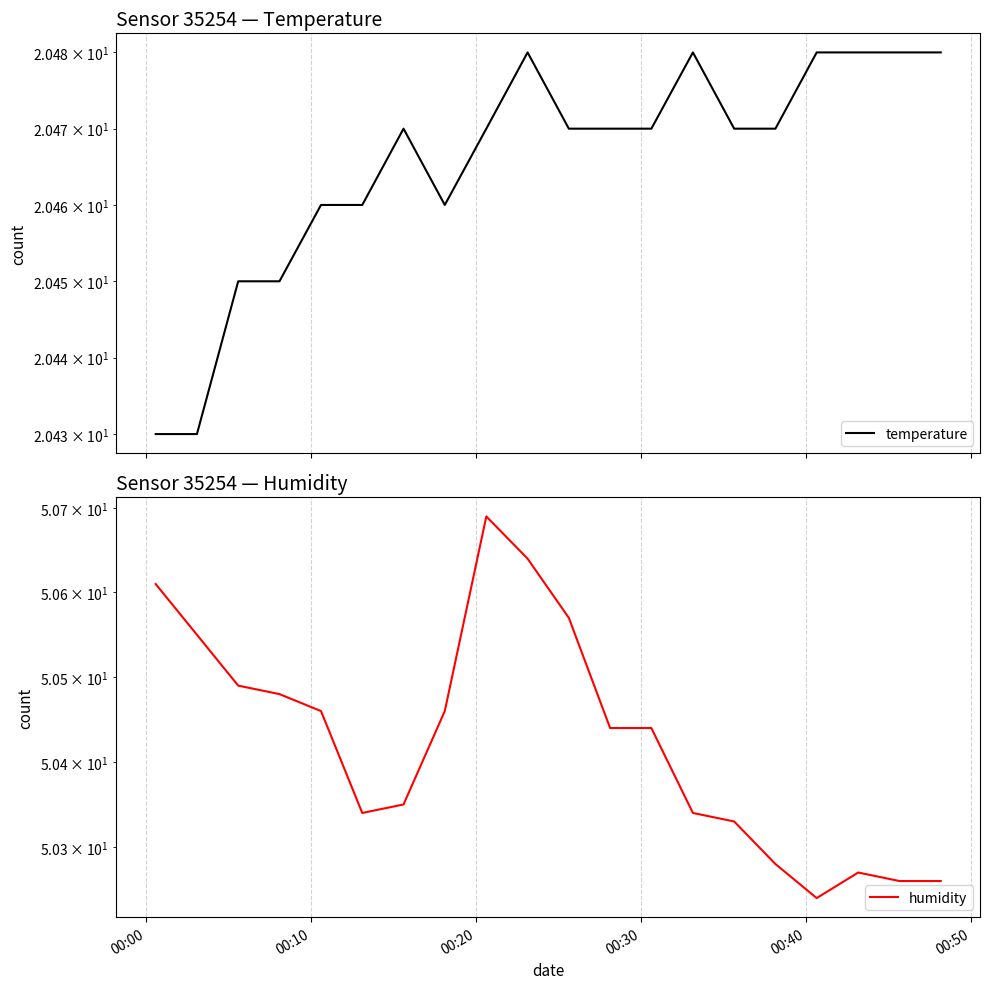

Which series has the widest spread of values?

humidity